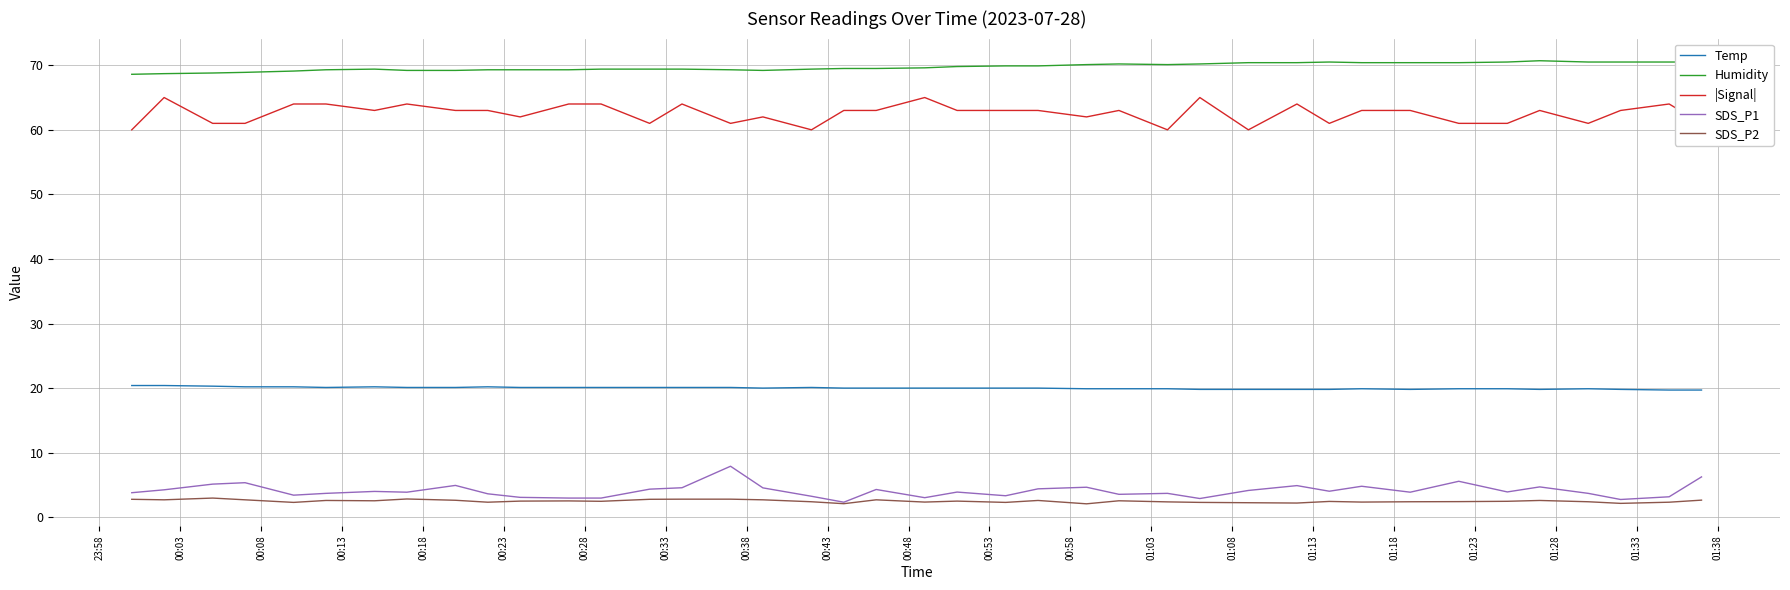

What is the minimum value shown in the chart?

2.1